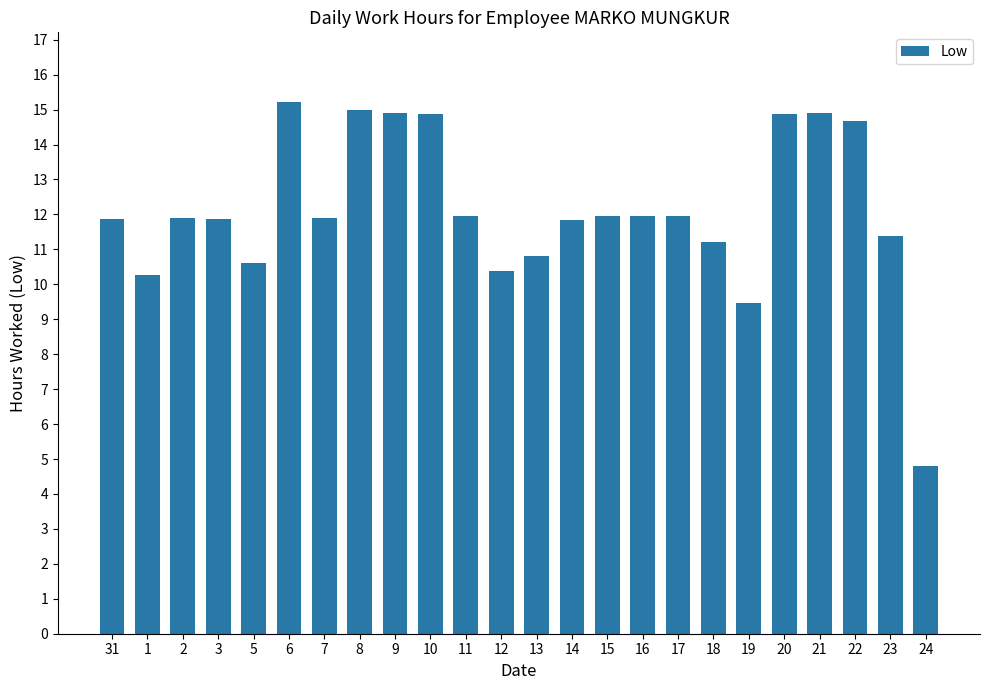

Where does the data first go above 11?

31